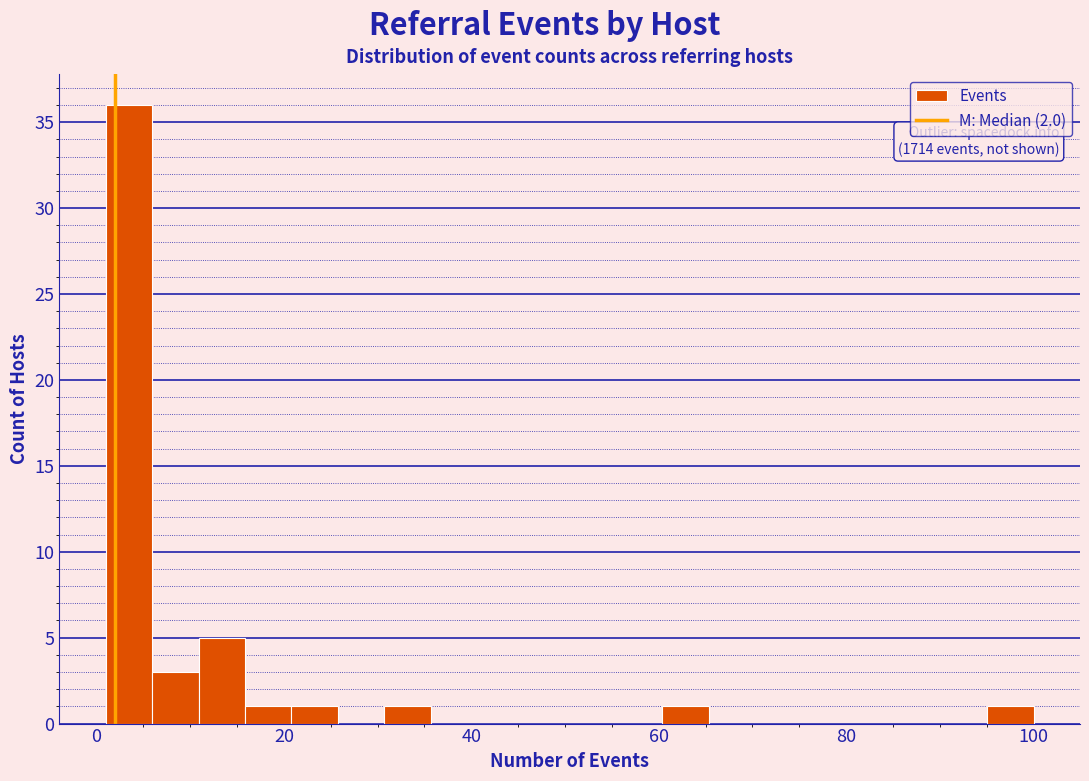

Around what value on the x-axis is the tallest bar? Give the approximate position of its centre, as read against the axis.

4